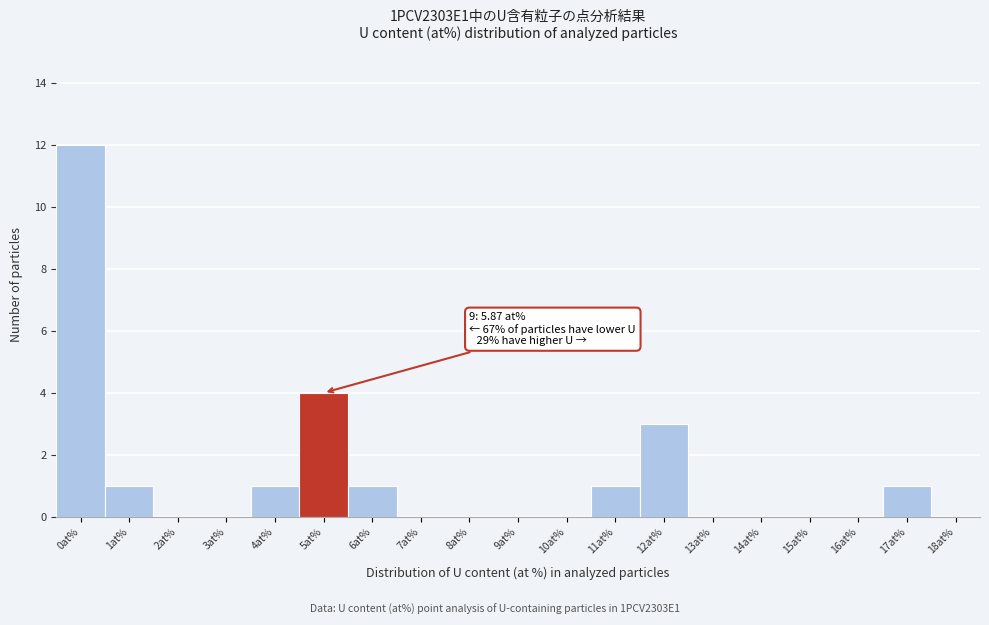

Reading left to right, extract all data points from this chart.

0at%=12	1at%=1	2at%=0	3at%=0	4at%=1	5at%=4	6at%=1	7at%=0	8at%=0	9at%=0	10at%=0	11at%=1	12at%=3	13at%=0	14at%=0	15at%=0	16at%=0	17at%=1	18at%=0